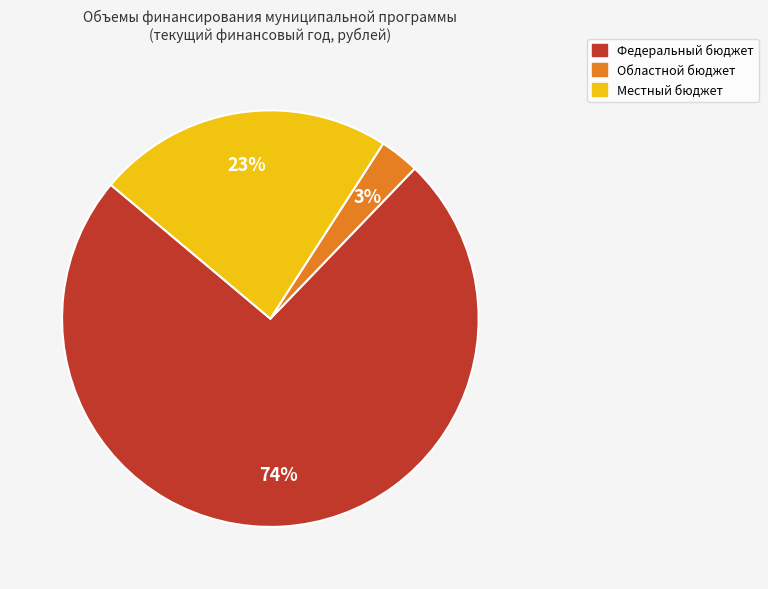

Is there a majority slice in this chart?

Yes